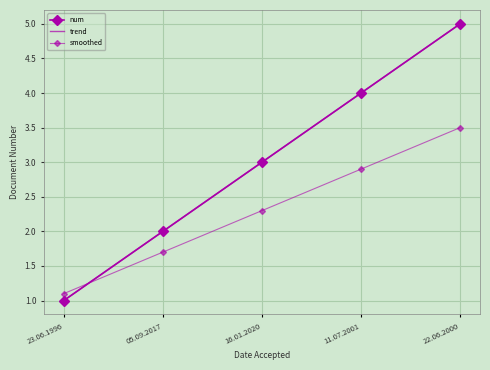

What is the total value across all series at 16.01.2020?

8.3